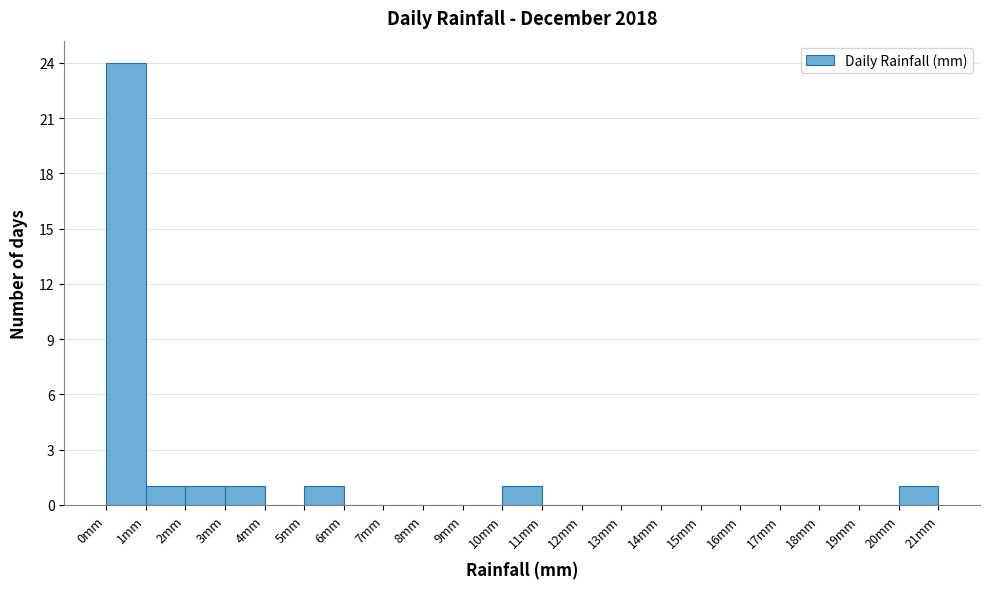

Which range on the x-axis has the tallest bar?

0 to 1